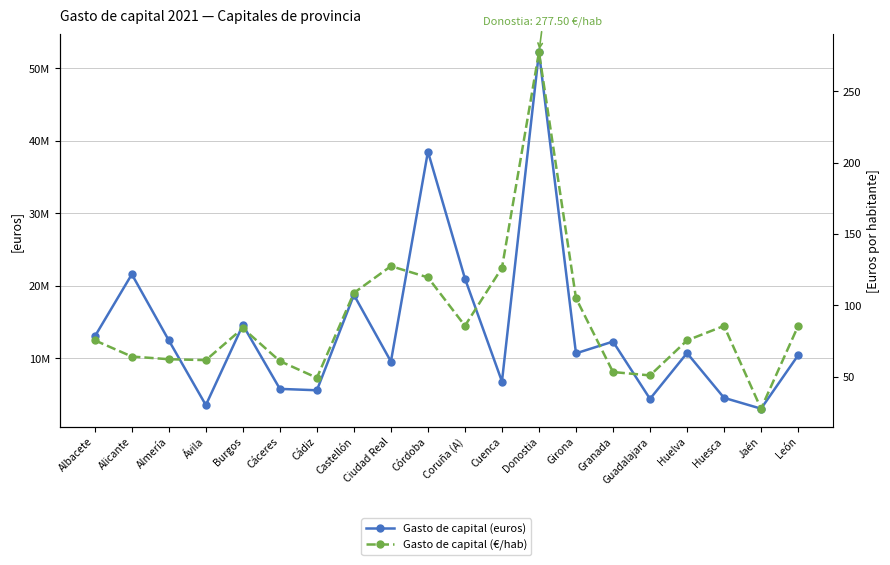

True or false: Gasto de capital (euros) and Gasto de capital (€/hab) cross at least once.

False